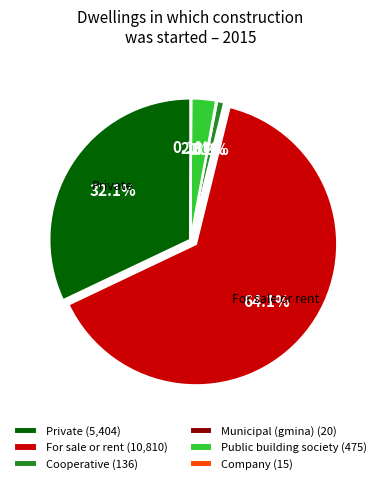

Is there any slice that represents more than half of the pie?

Yes